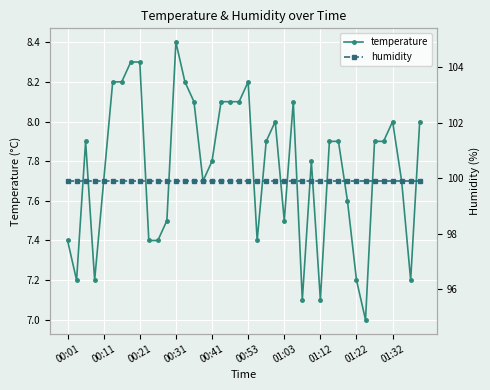

The humidity series shows 99.9 at 30. True or false?

True